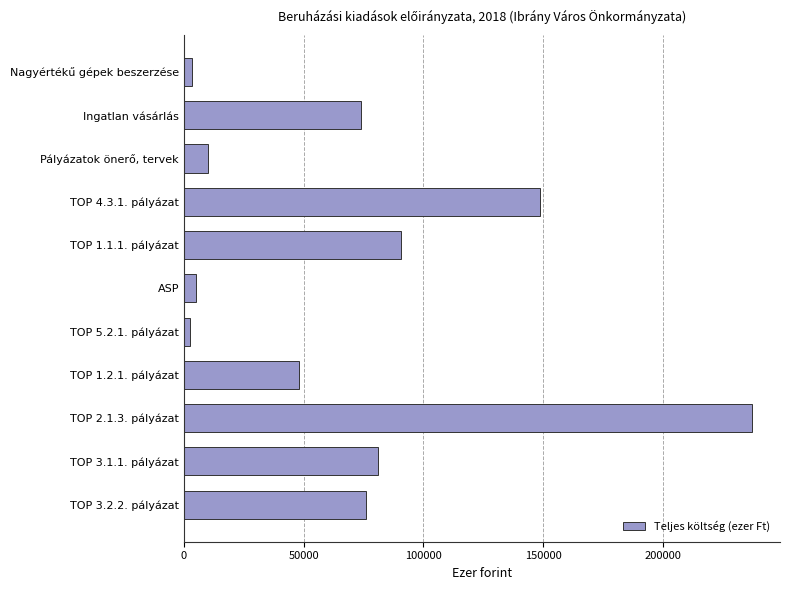

The value at TOP 3.1.1. pályázat is 39511. True or false?

False